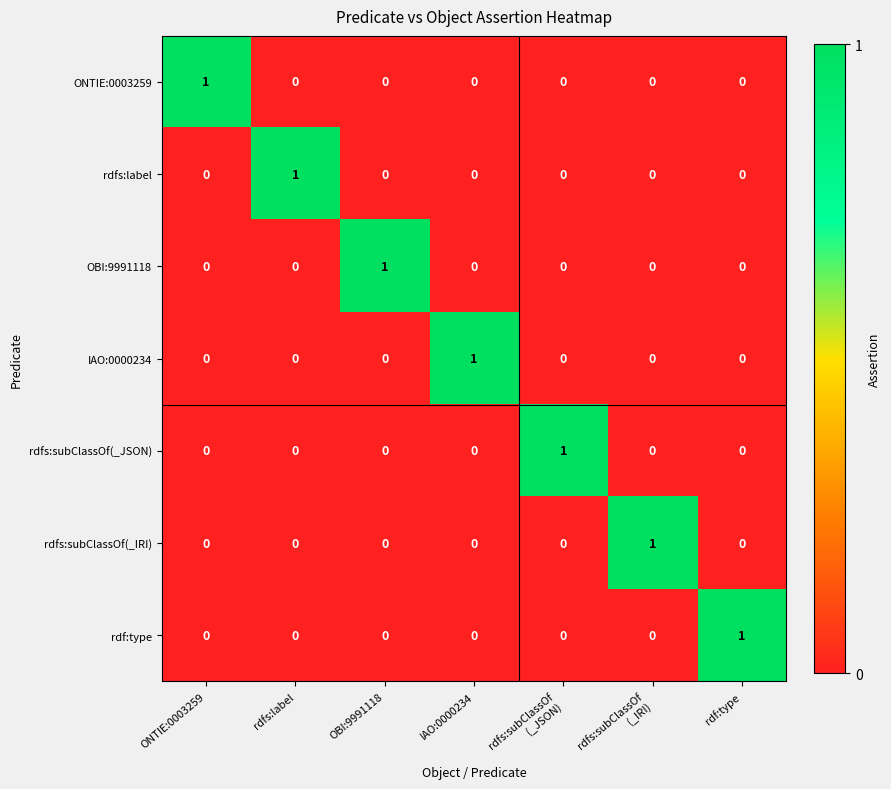

How many ONTIE:0003259 values are between 0 and 1?

7